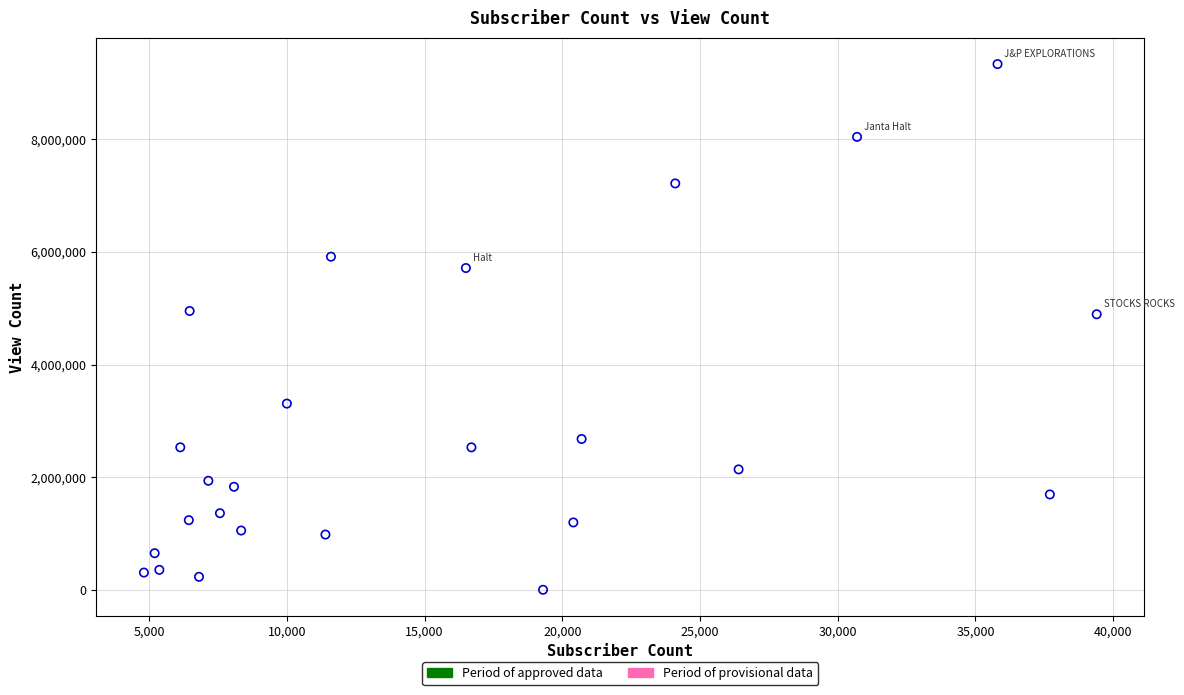

What is the range of Y values (max minus min)?

9329353